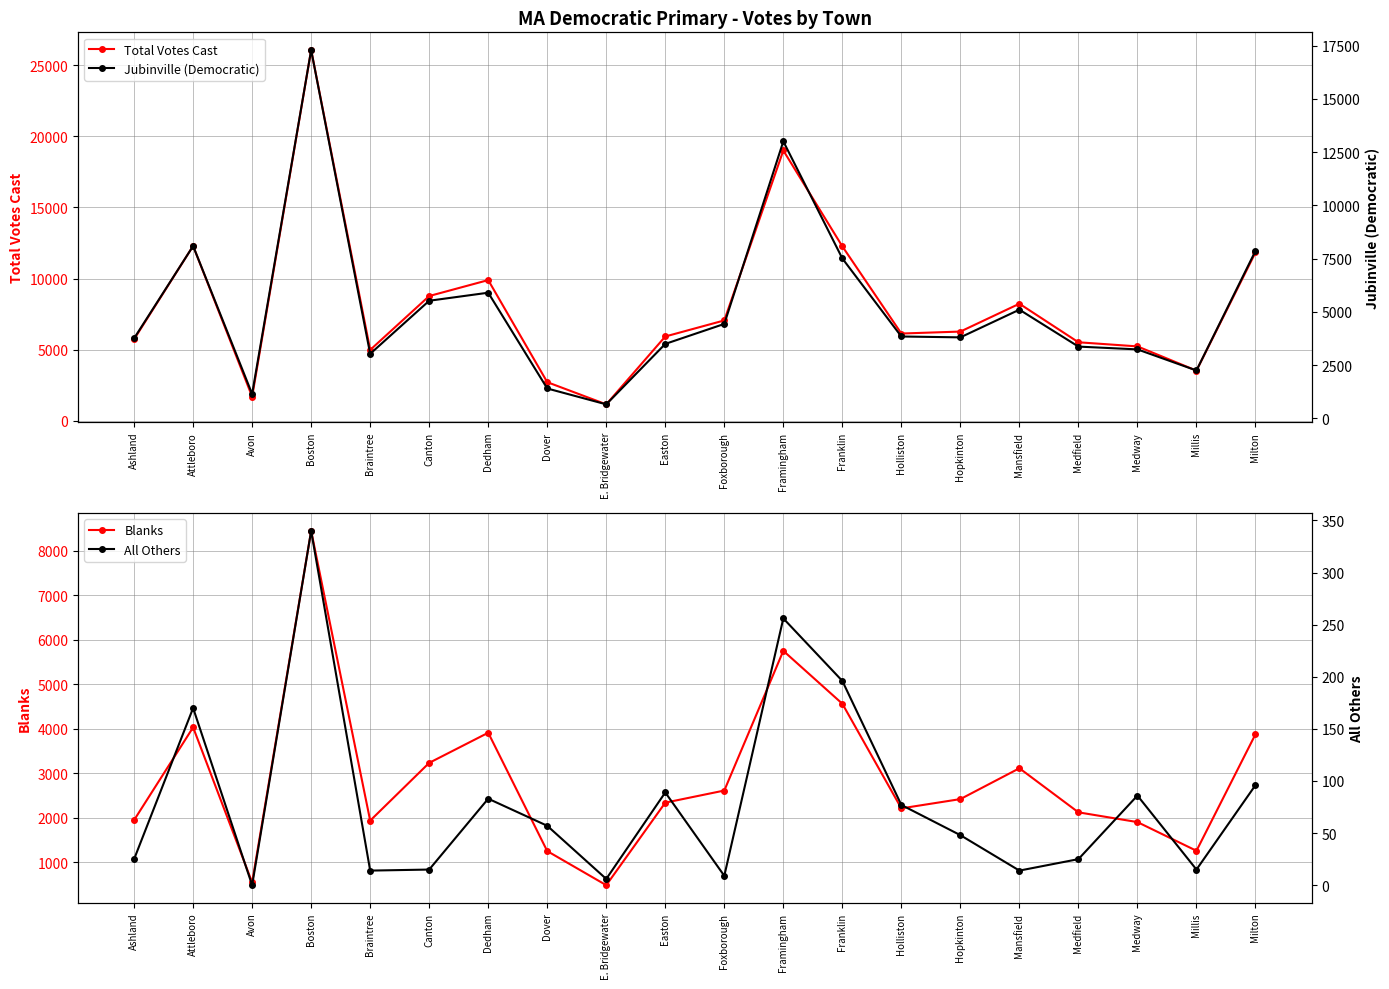

Is the value of Total Votes Cast at Franklin greater than the value of All Others at E. Bridgewater?

Yes